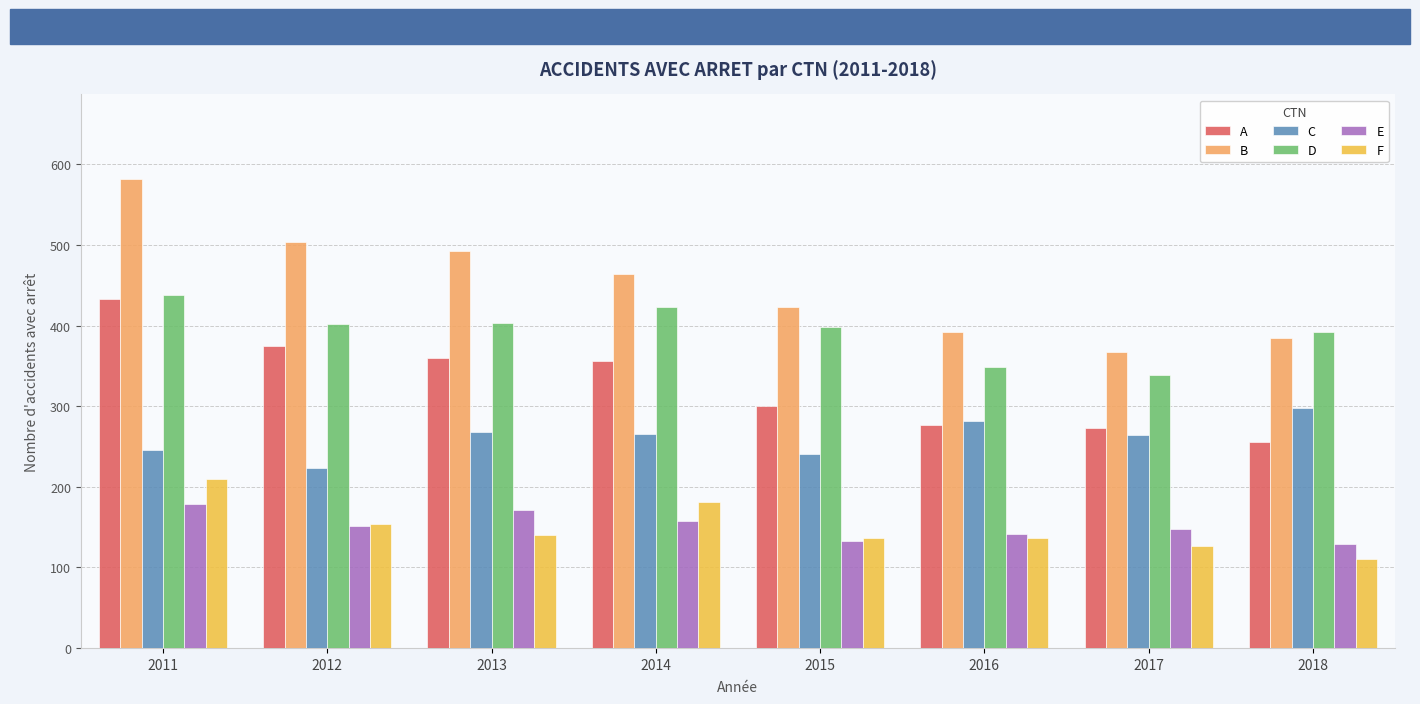

What is the lowest value of the E series?

129